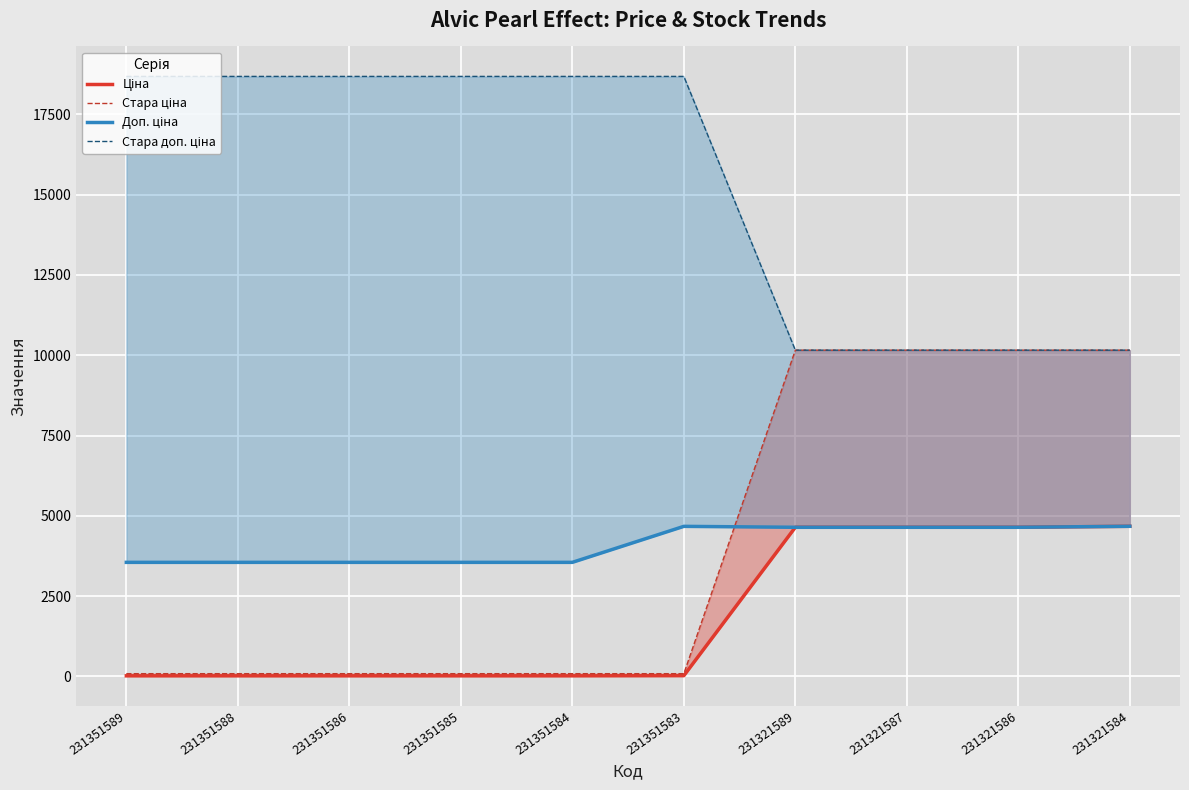

Is it true that Стара ціна equals 10158.6 at 231321586?

True